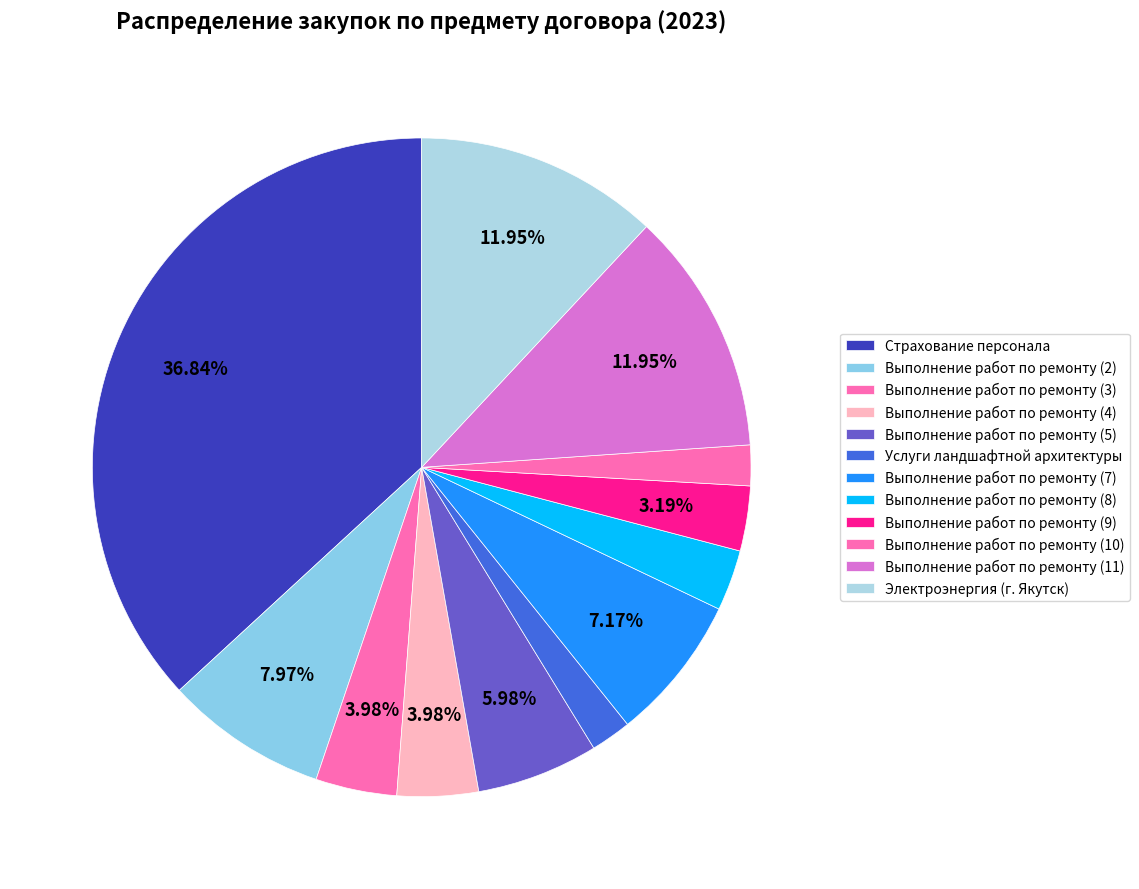

Is it true that Выполнение работ по ремонту (2) is 8% of the pie?

True